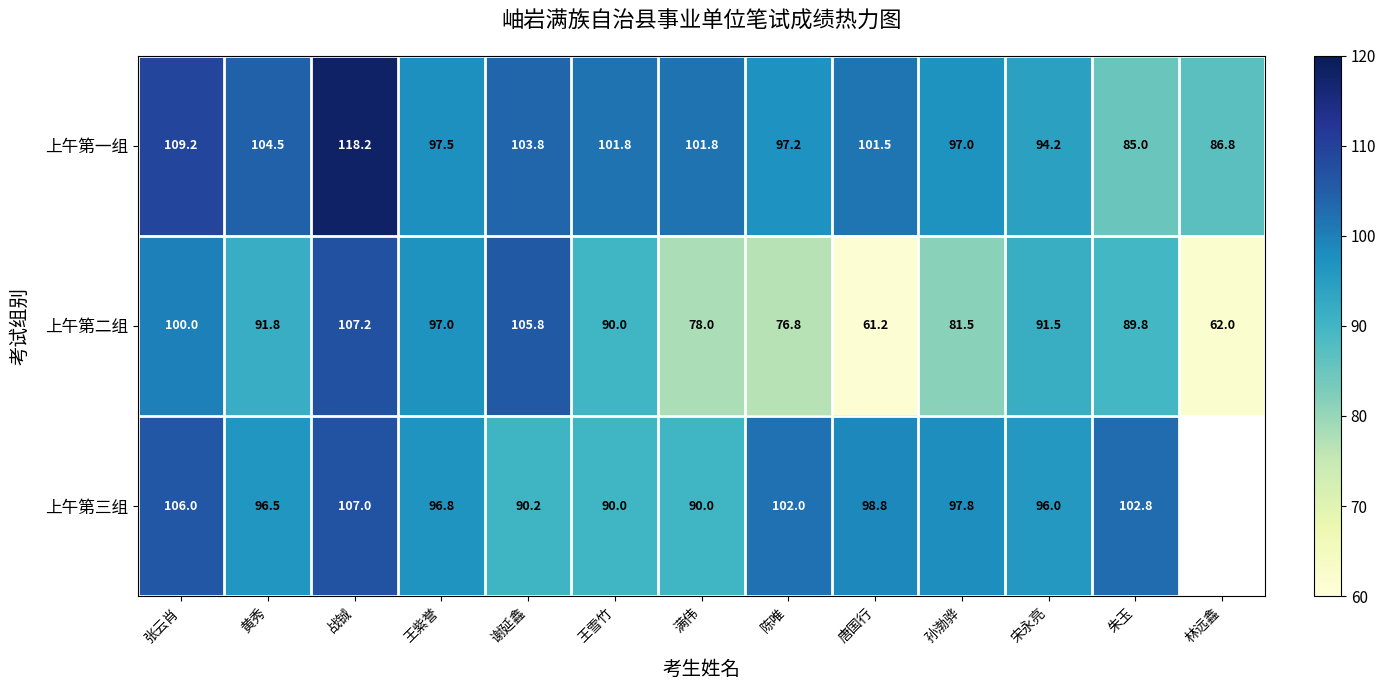

The value of 上午第一组 at 张云肖 is 174.1. True or false?

False